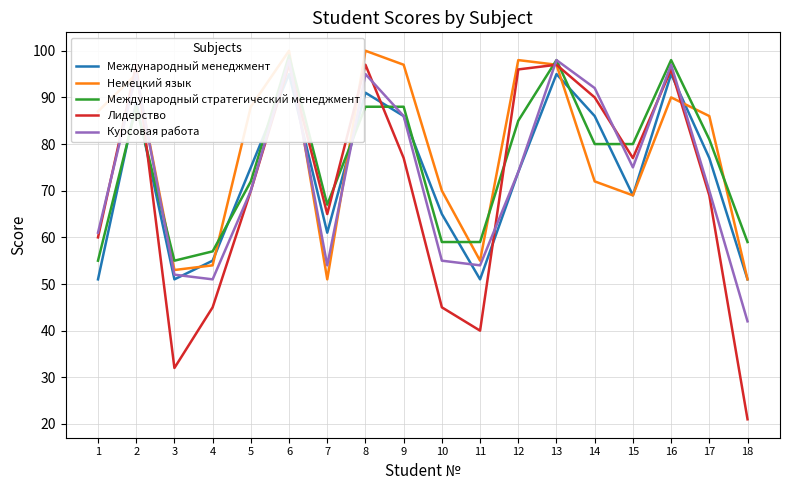

Between 12 and 17, which series saw the biggest shift?

Лидерство